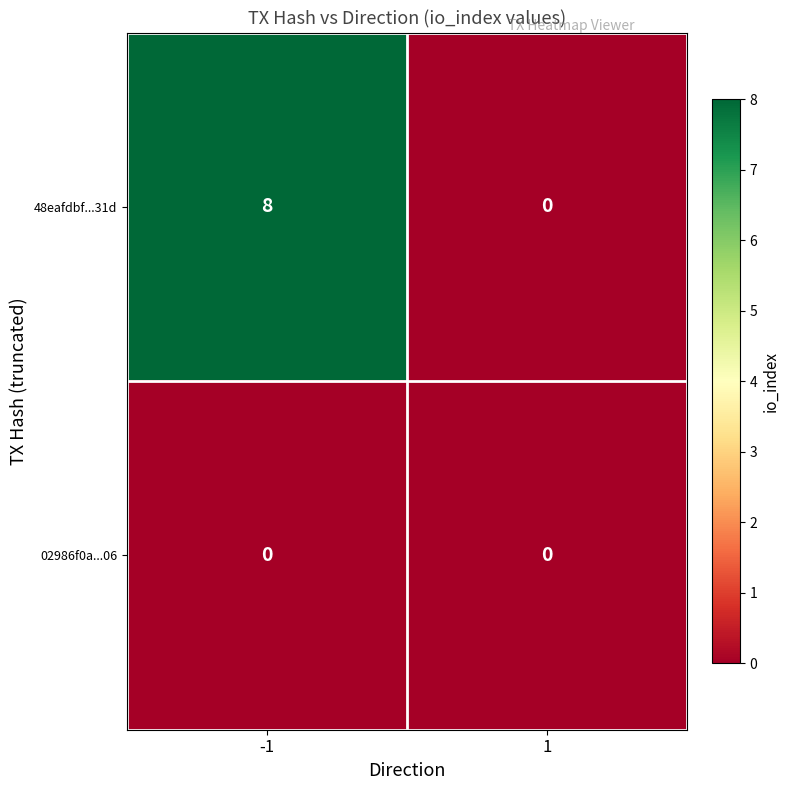

What is the difference between the 48eafdbf...31d values at -1 and 1?

8